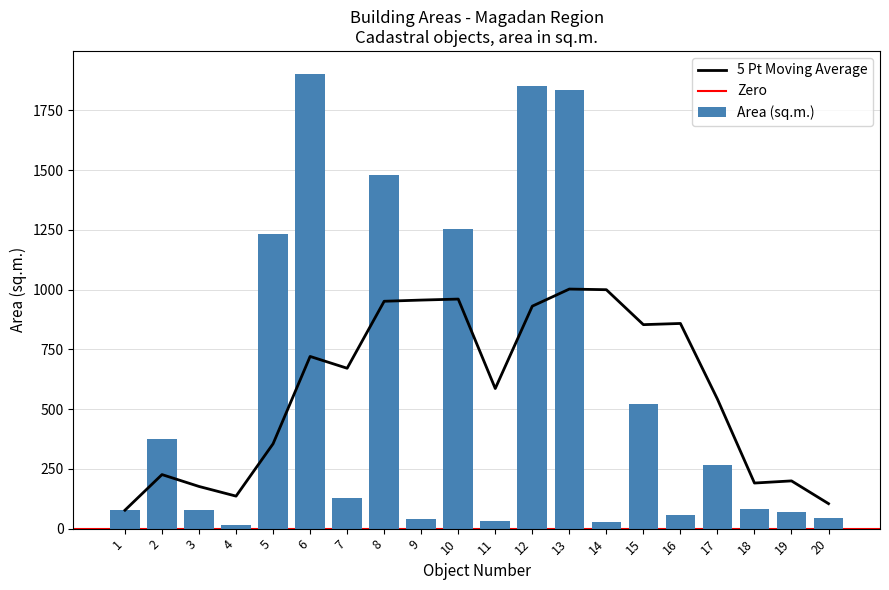

What is the greatest value displayed?

1903.2